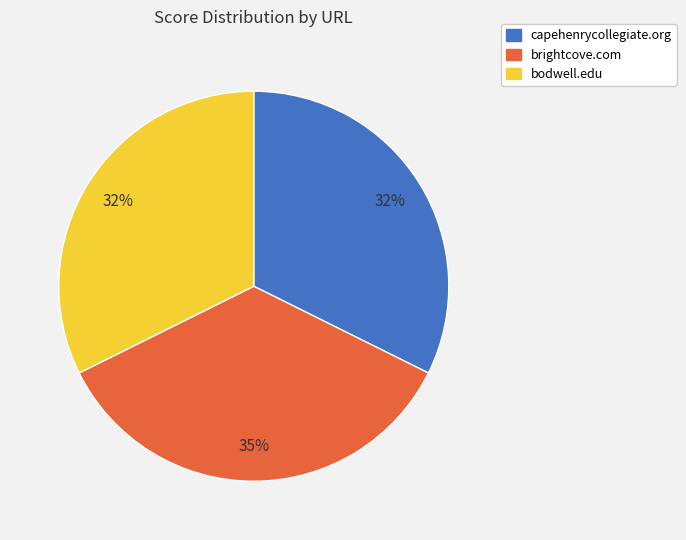

Count the number of slices in the pie.

3